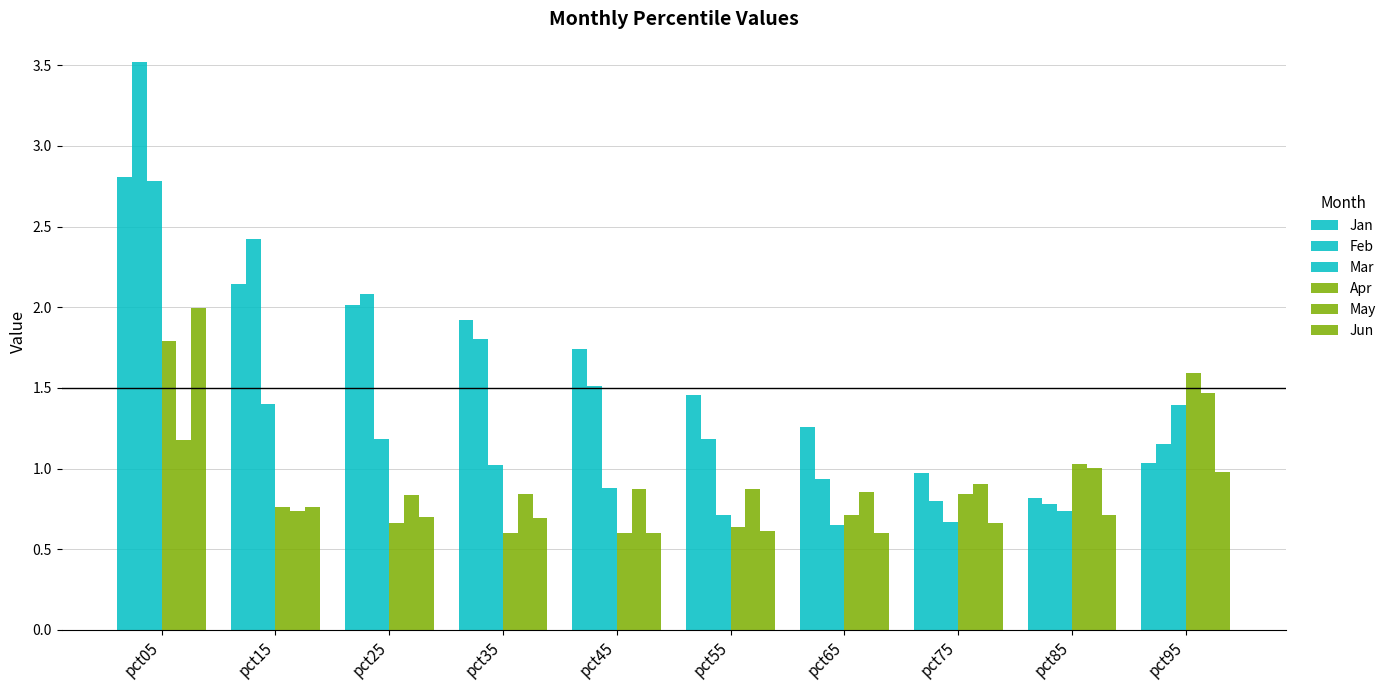

How many bars are there in each group?

6